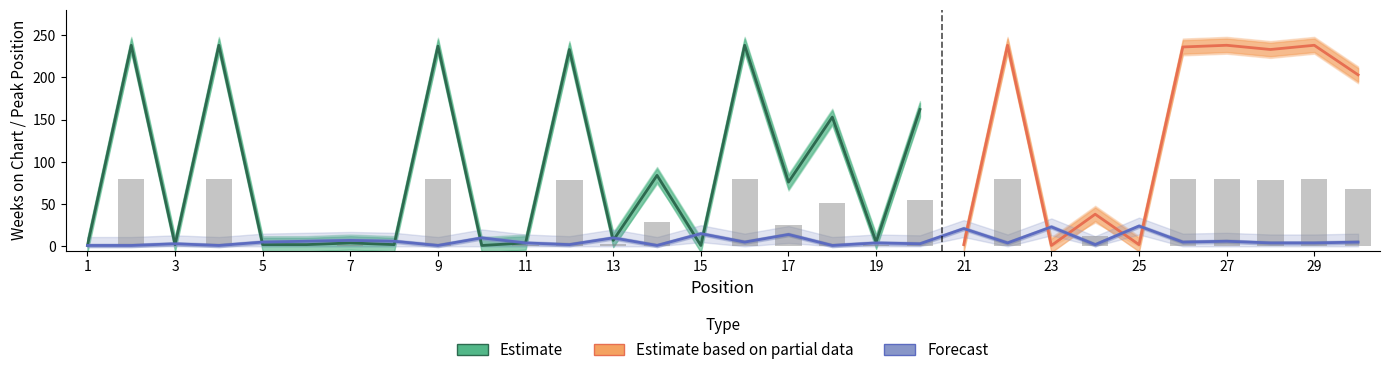

At which label does Weeks on Chart first exceed 25?

2